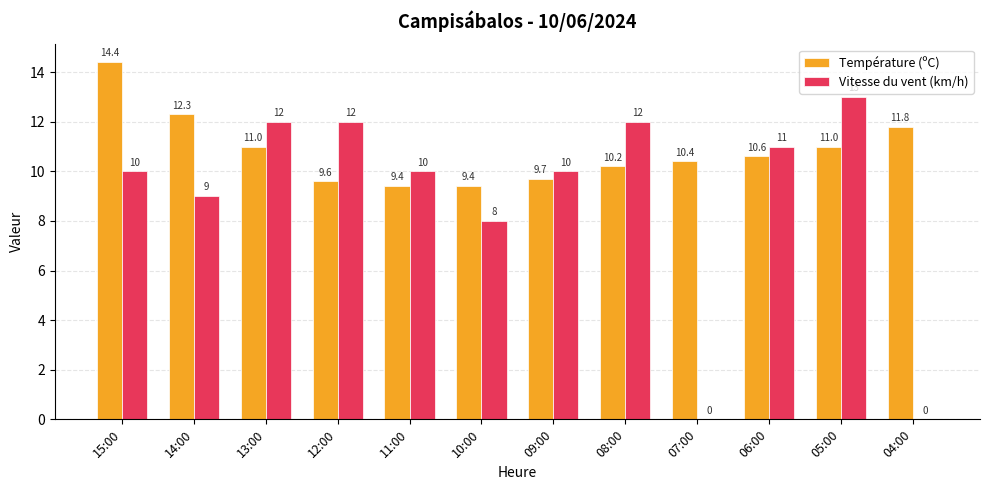

The value of Température (ºC) at 09:00 is 16.0. True or false?

False